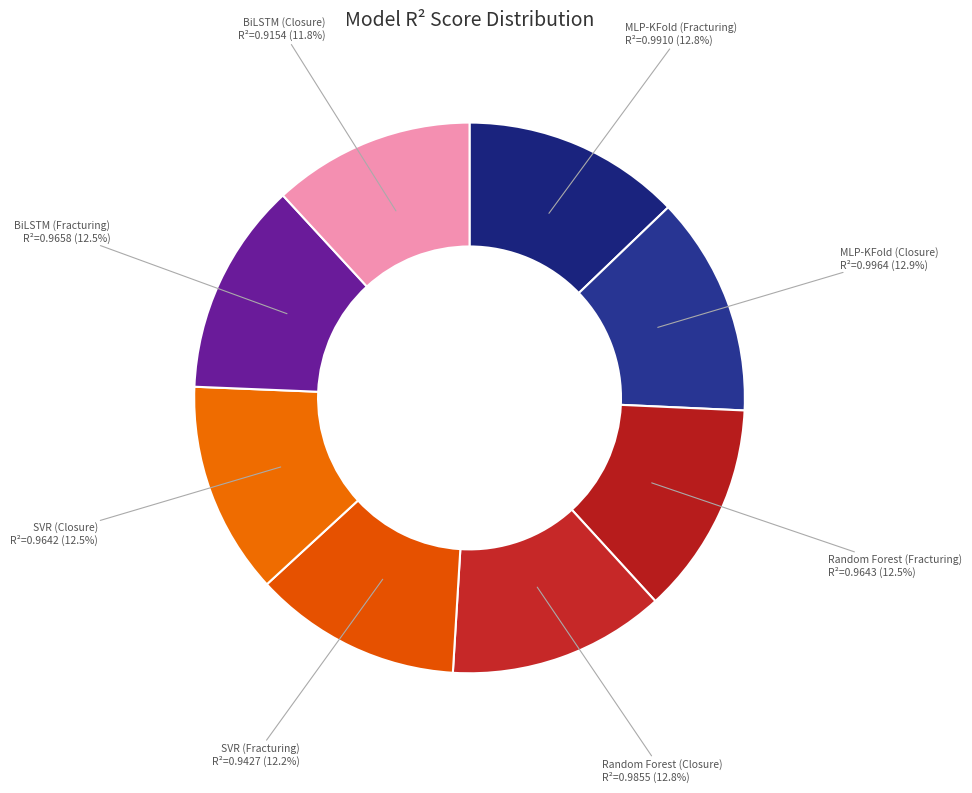

Rank the categories by value from highest to lowest.

MLP-KFold (Closure), MLP-KFold (Fracturing), Random Forest (Closure), BiLSTM (Fracturing), Random Forest (Fracturing), SVR (Closure), SVR (Fracturing), BiLSTM (Closure)